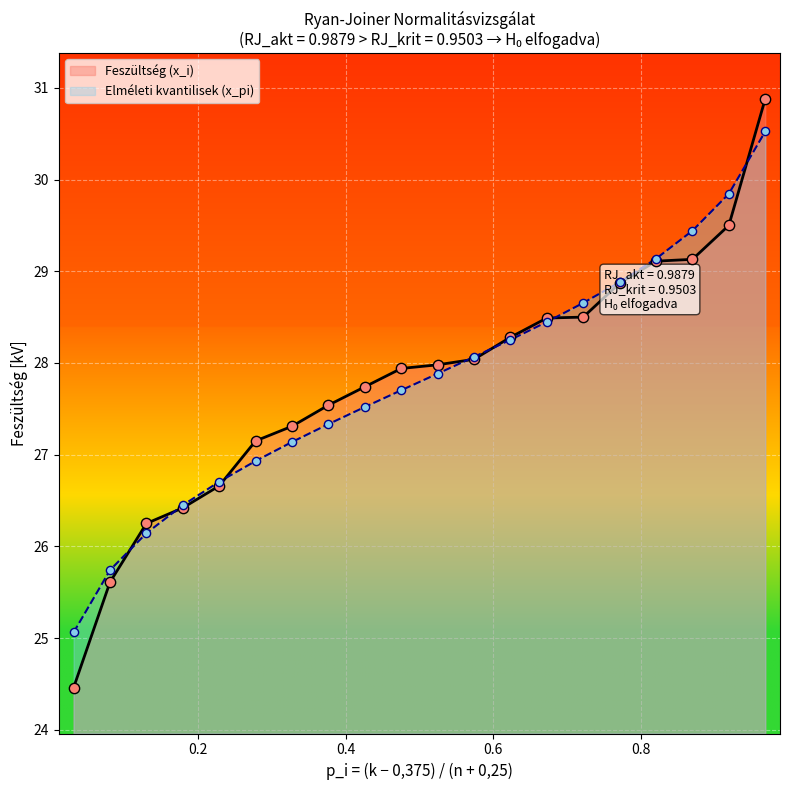

Which series contains the lowest Y value?

k